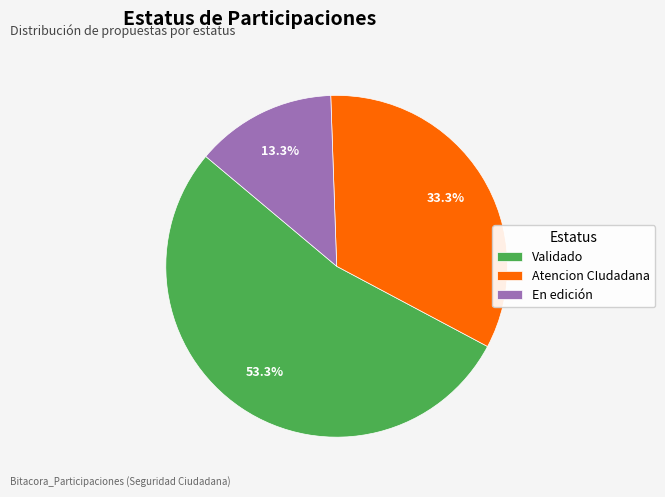

Is it true that Validado is 53% of the pie?

True